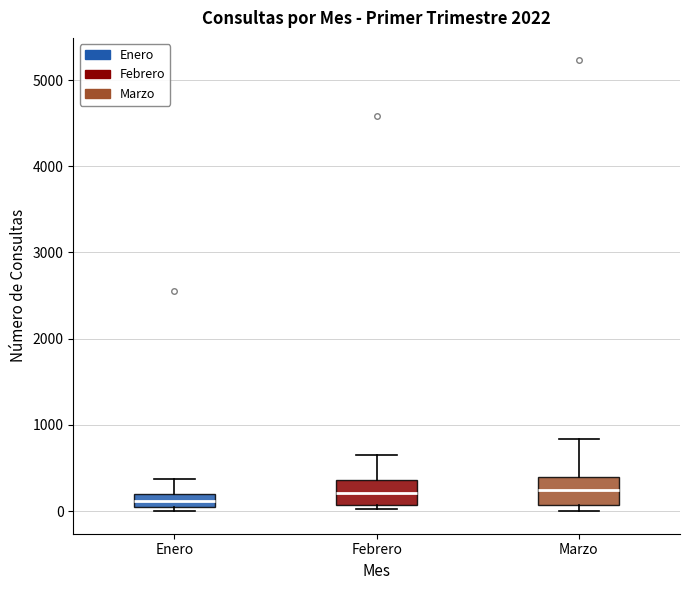

Where is the lower edge of the box for Febrero on the y-axis? The values are not printed on the chart, so give them approximately, as read against the axis.

100